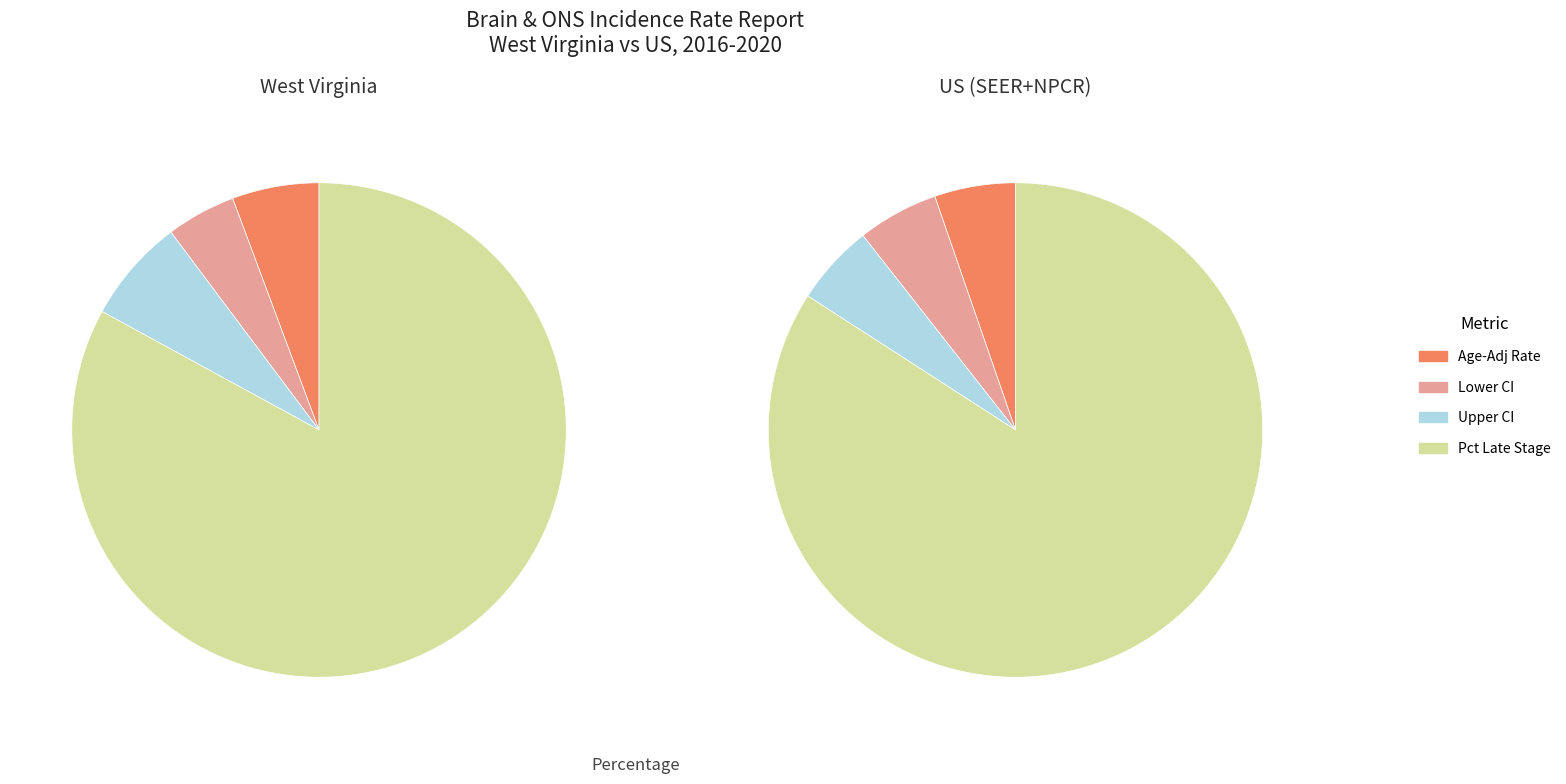

How many slices are in this pie chart?

4